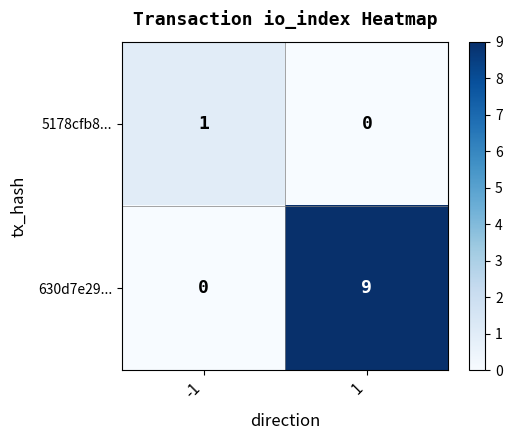

Which series has the widest spread of values?

630d7e29...